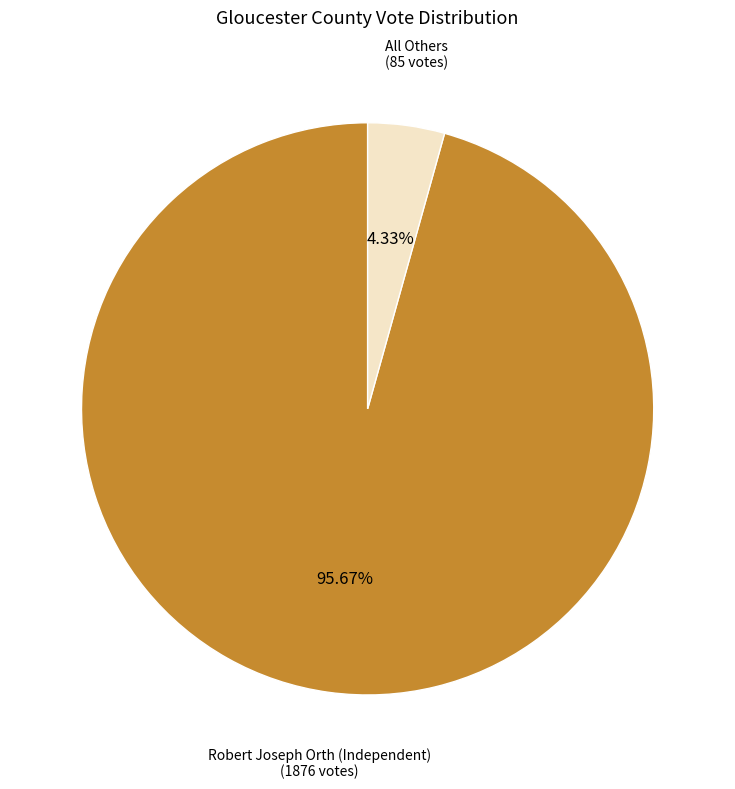

To the nearest percent, what is the difference between the largest and smallest slice percentages?

91%